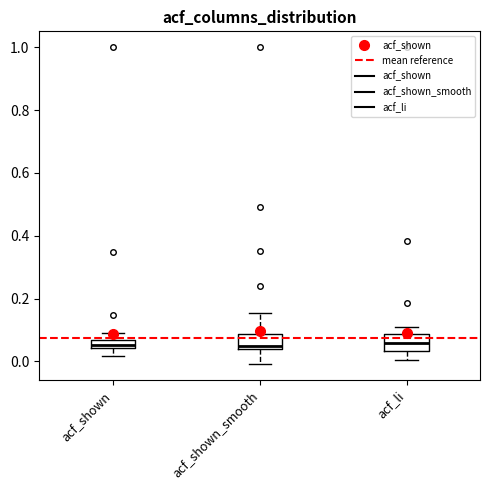

Where does the lower whisker of the box for acf_shown end on the y-axis? The values are not printed on the chart, so give them approximately, as read against the axis.

0.02